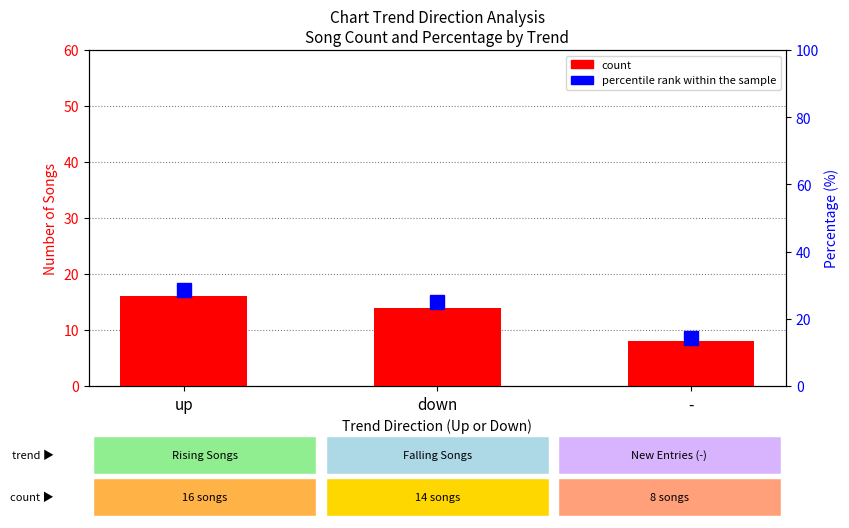

What is the label of the 3rd bar from the left?

-